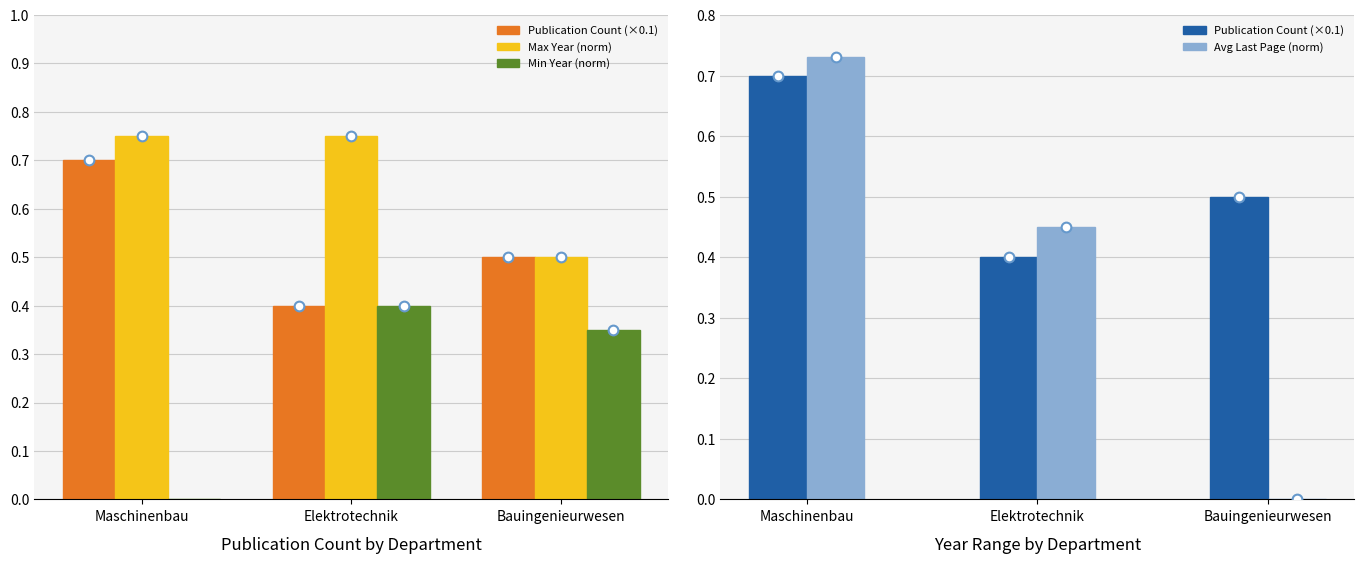

The Max Year (norm) series shows 0.8 at Bauingenieurwesen. True or false?

False